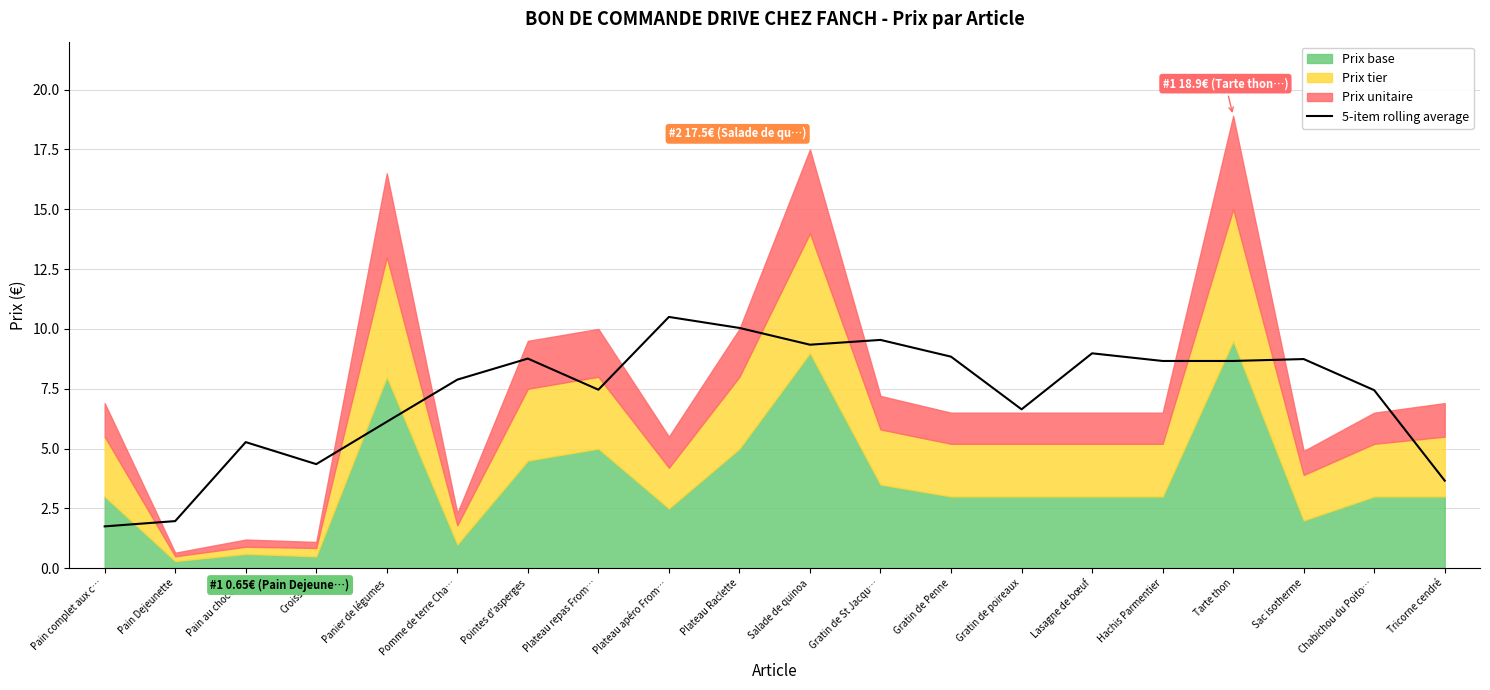

How many interior local valleys (lower than both neighbors) does the data have?

4